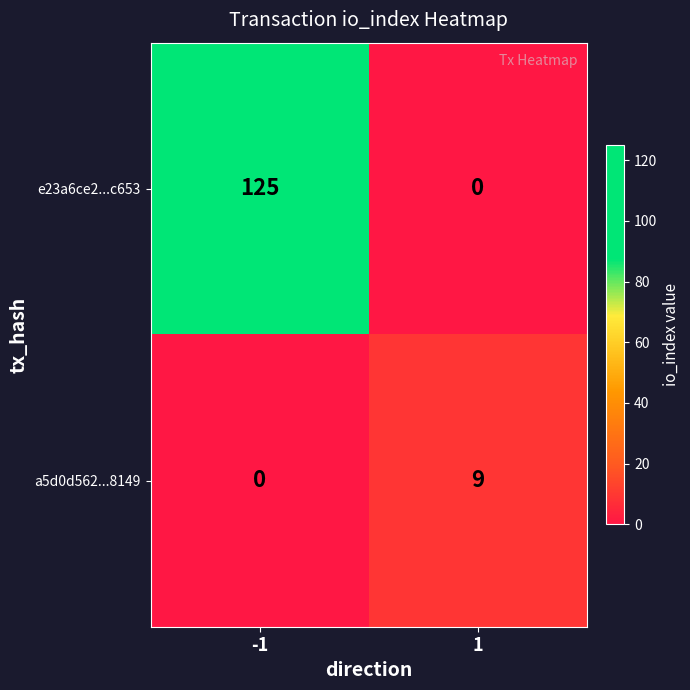

Rank the categories by e23a6ce2...c653 value from highest to lowest.

-1, 1